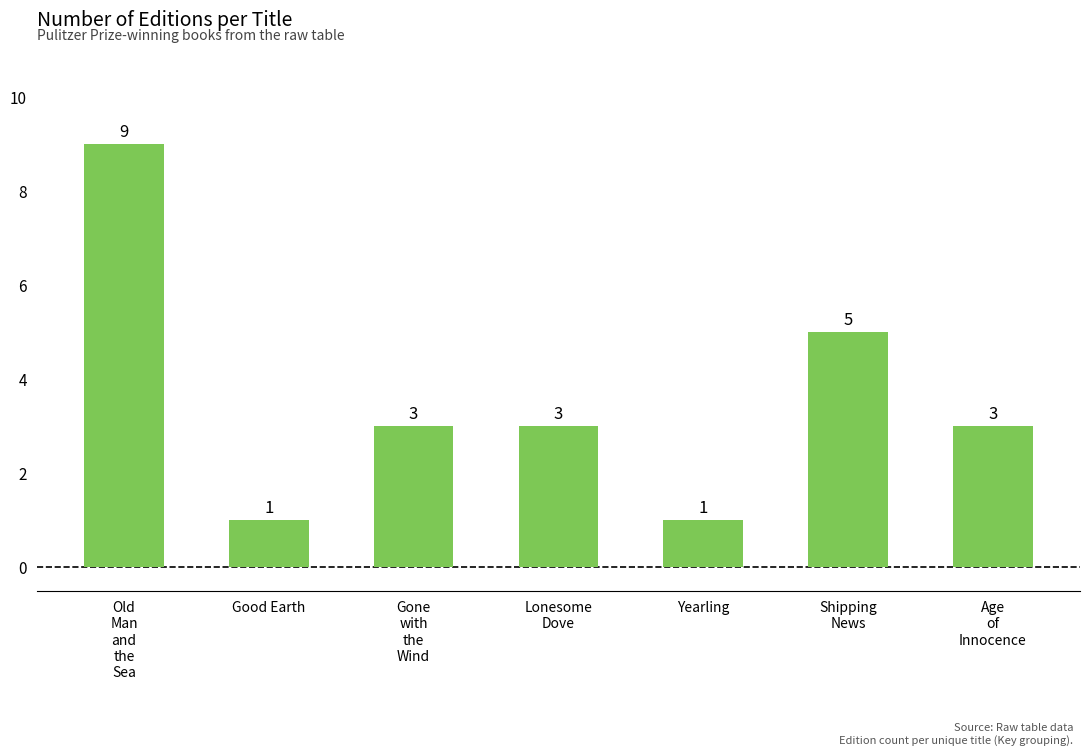

What is the change in value from Yearling to Shipping
News?

+4